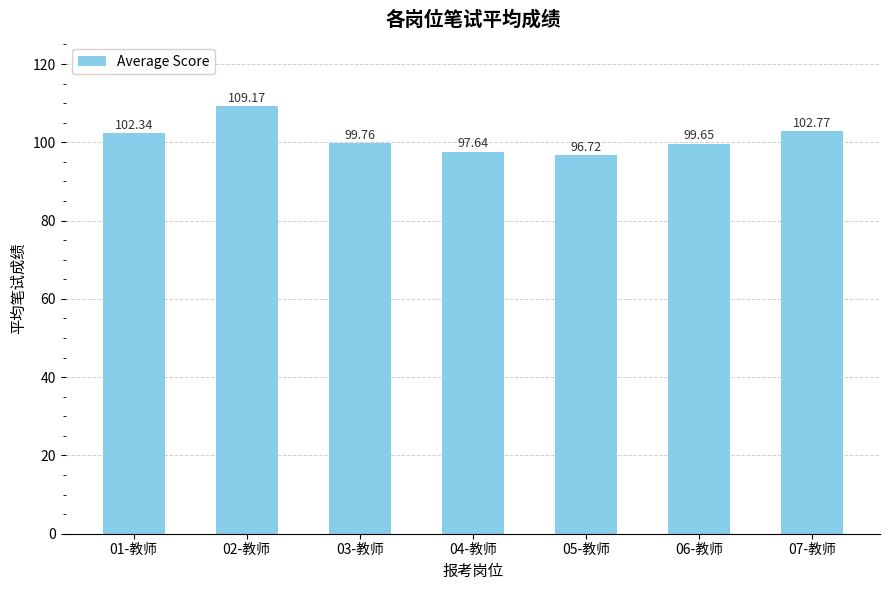

How many bars are there in total?

7